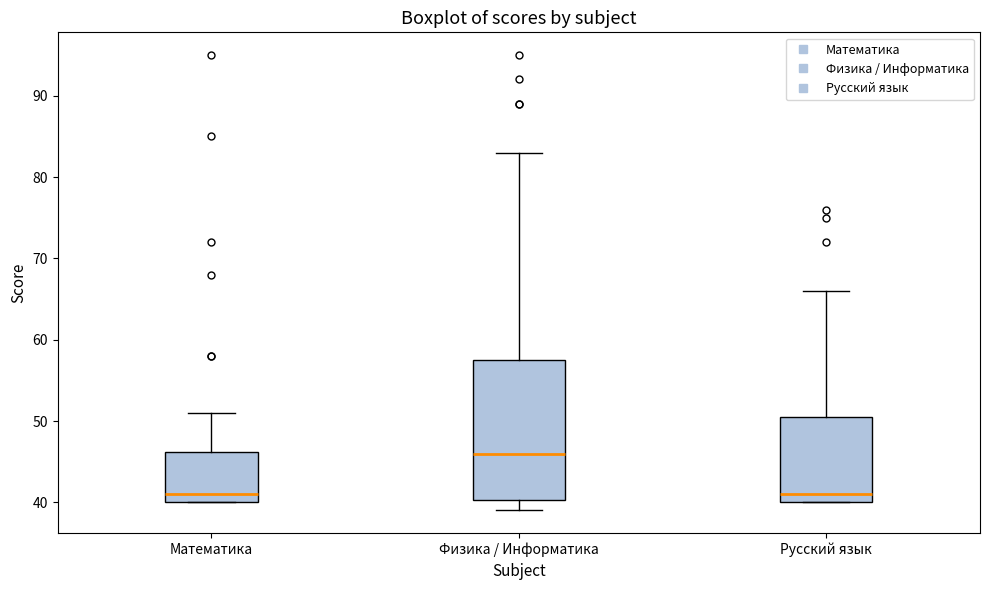

Reading left to right, read every box against the y-axis: the position of its median line, the range the box covers, and the ends of its whiskers. The values are not printed on the chart, so give them approximately, as read against the axis.

Математика: median 41, box 40 to 46, whiskers 40 to 51
Физика / Информатика: median 46, box 40 to 58, whiskers 39 to 83
Русский язык: median 41, box 40 to 51, whiskers 40 to 66